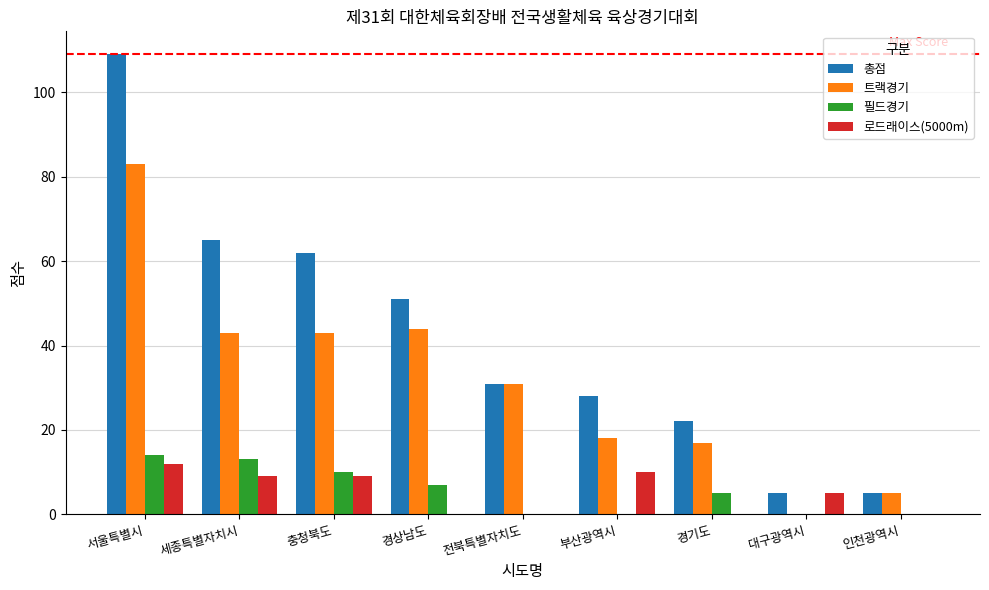

At which label is 필드경기 closest to 7?

경상남도